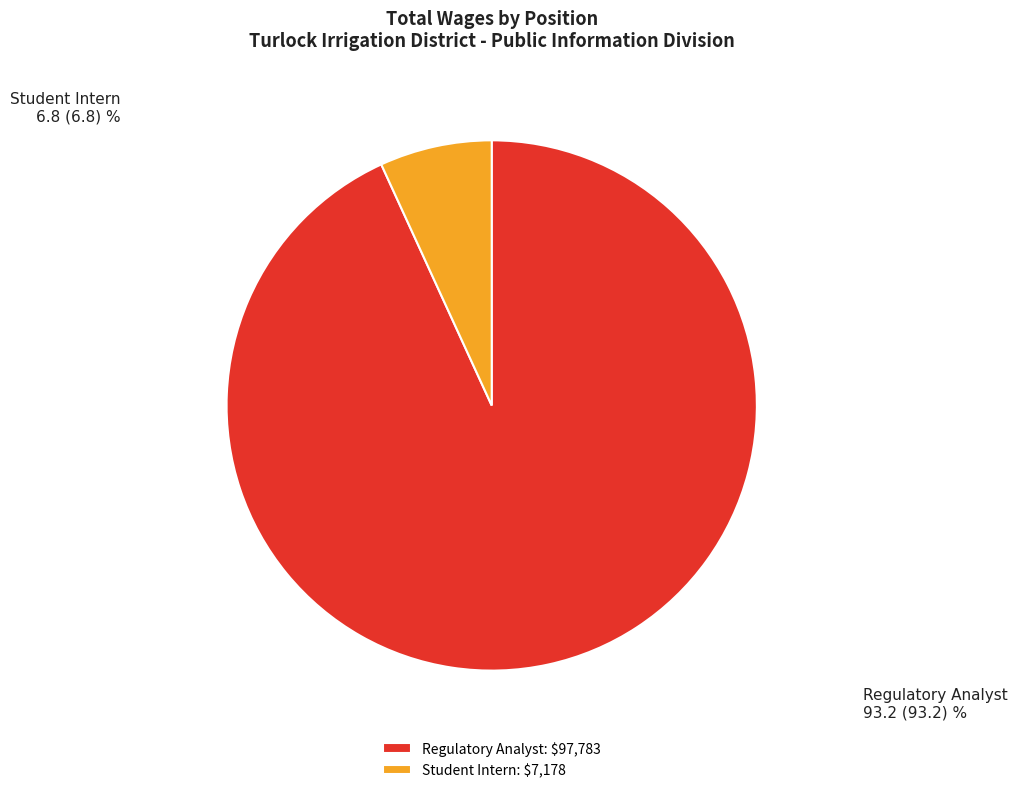

The Regulatory Analyst slice represents 93% of the pie. True or false?

True